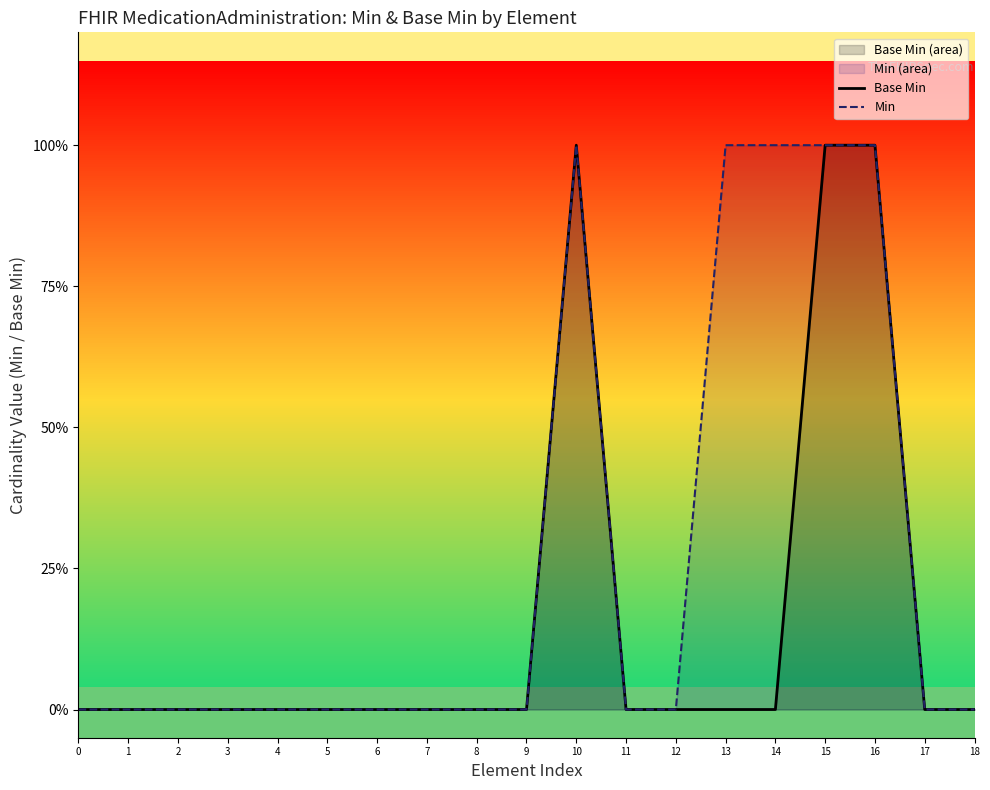

Which category has the highest value across all series?

10